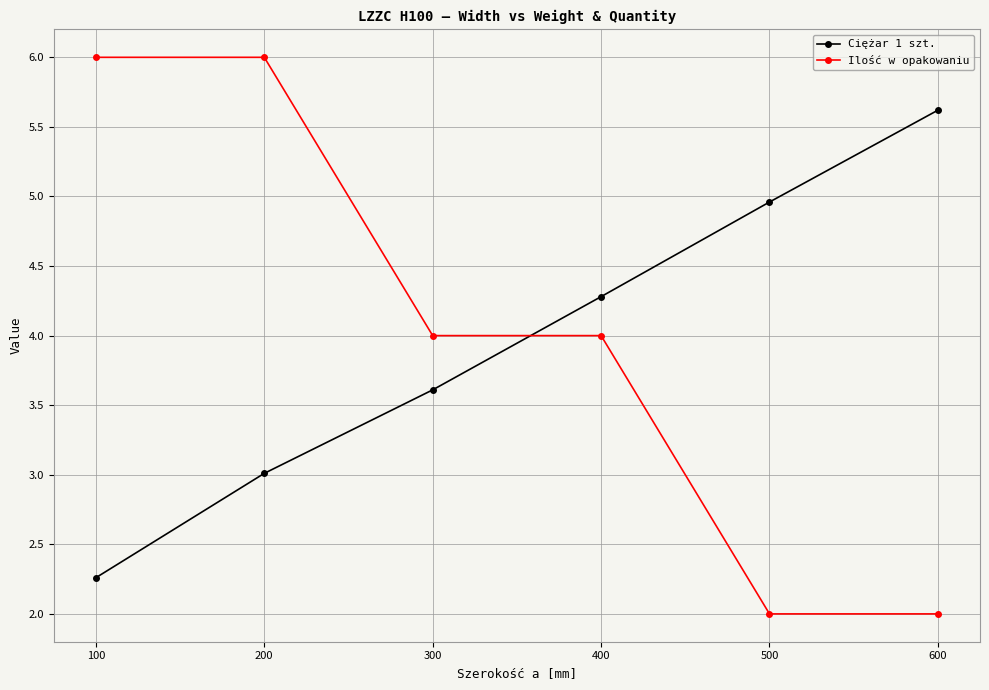

Which series ends up on top after the final intersection of Ciężar 1 szt. and Ilość w opakowaniu?

Ciężar 1 szt.